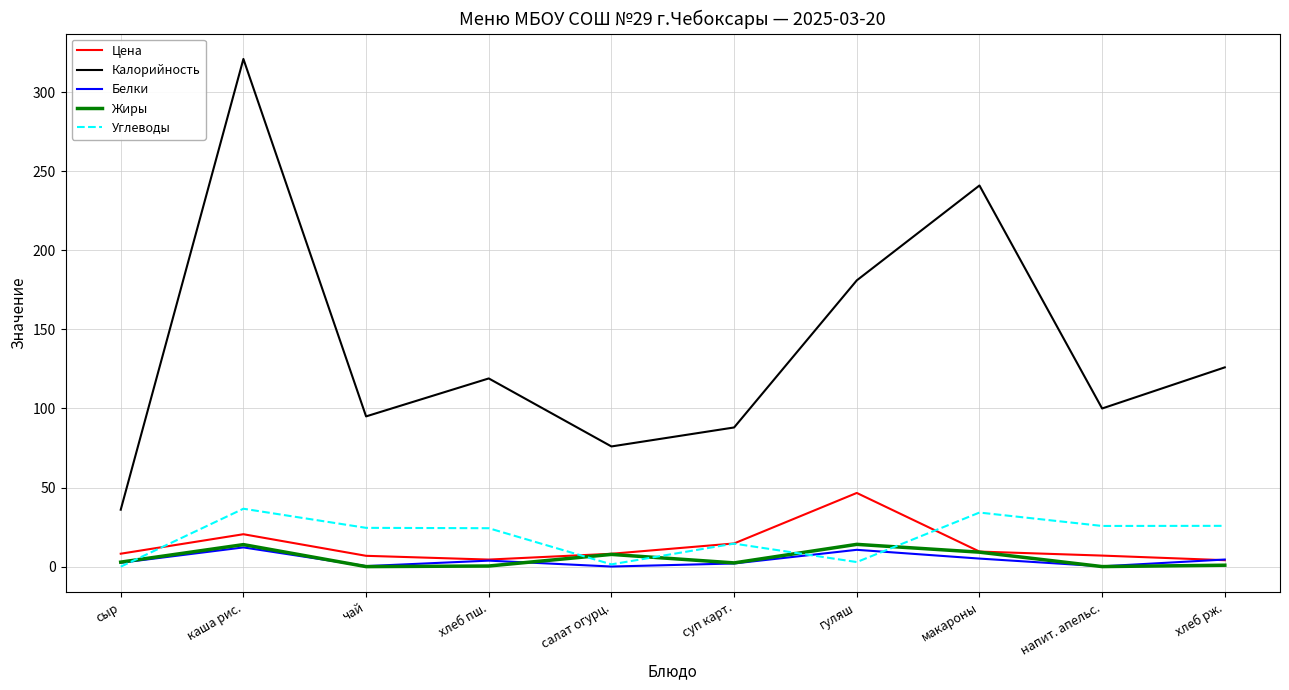

Does the chart display data point markers on the line(s)?

No